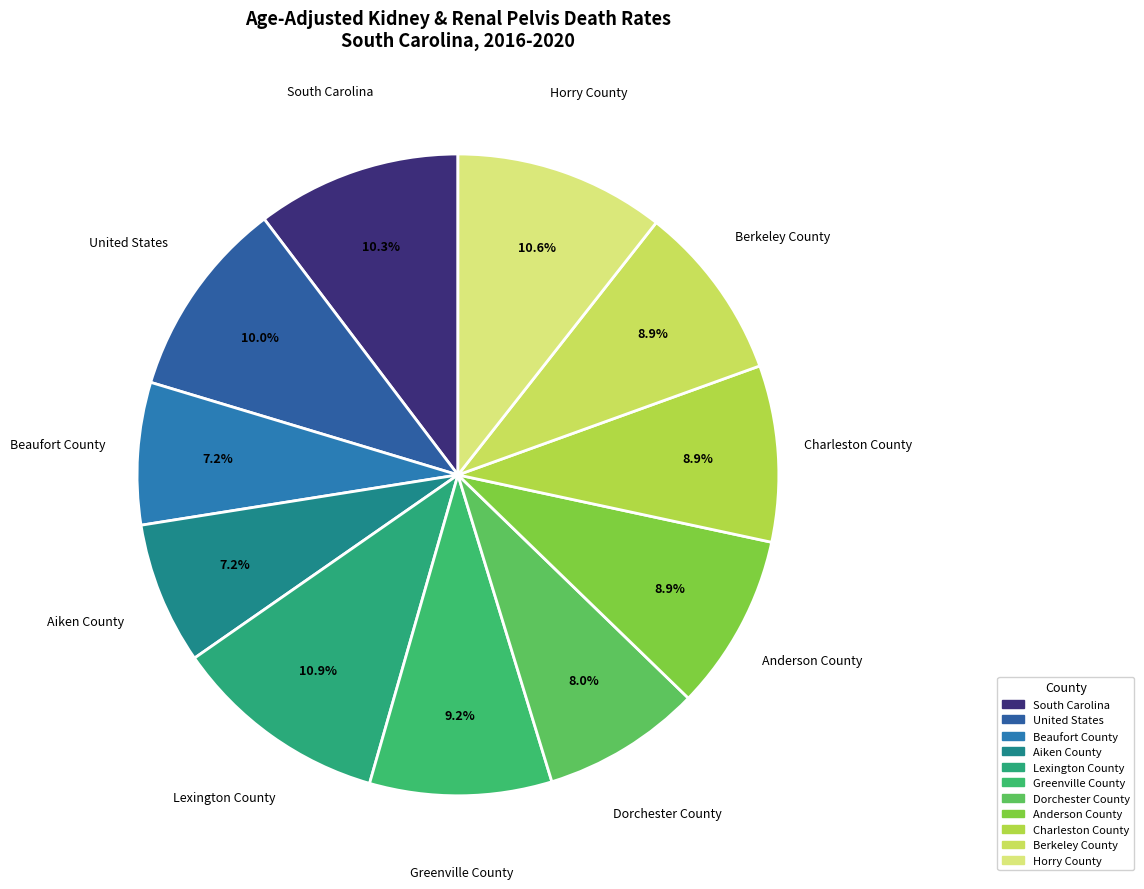

Approximately how many times larger is the value at Dorchester County compared to South Carolina?

0.8